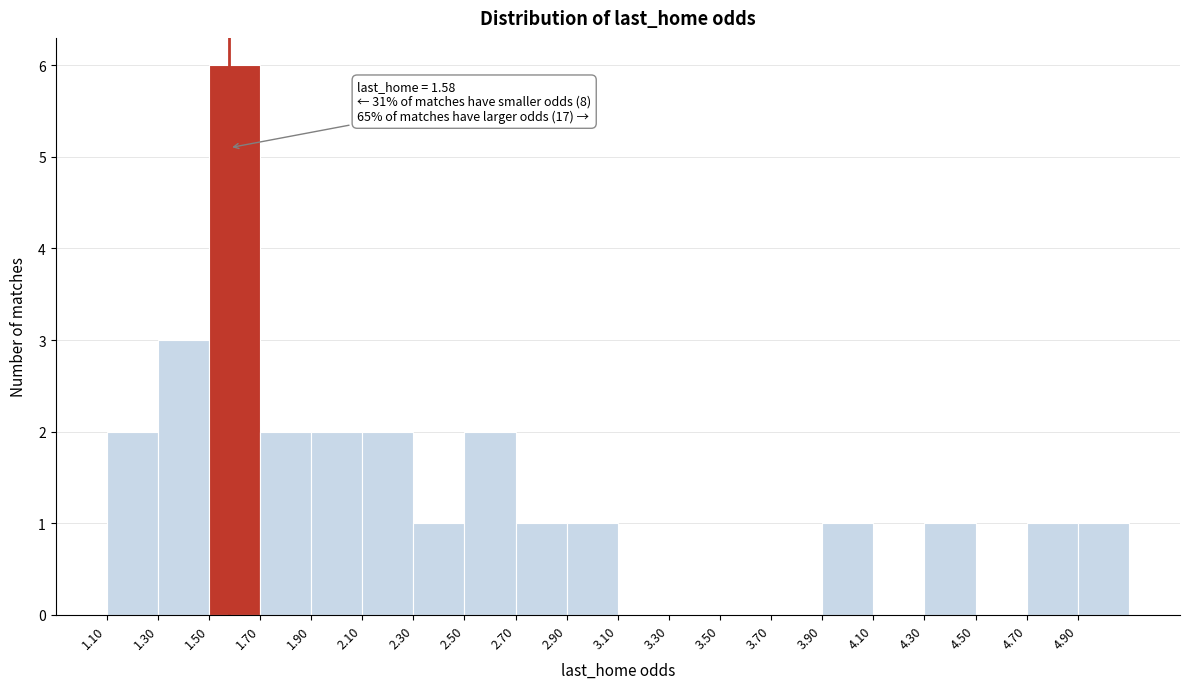

Over which range of the x-axis is the bar tallest?

1.5 to 1.7